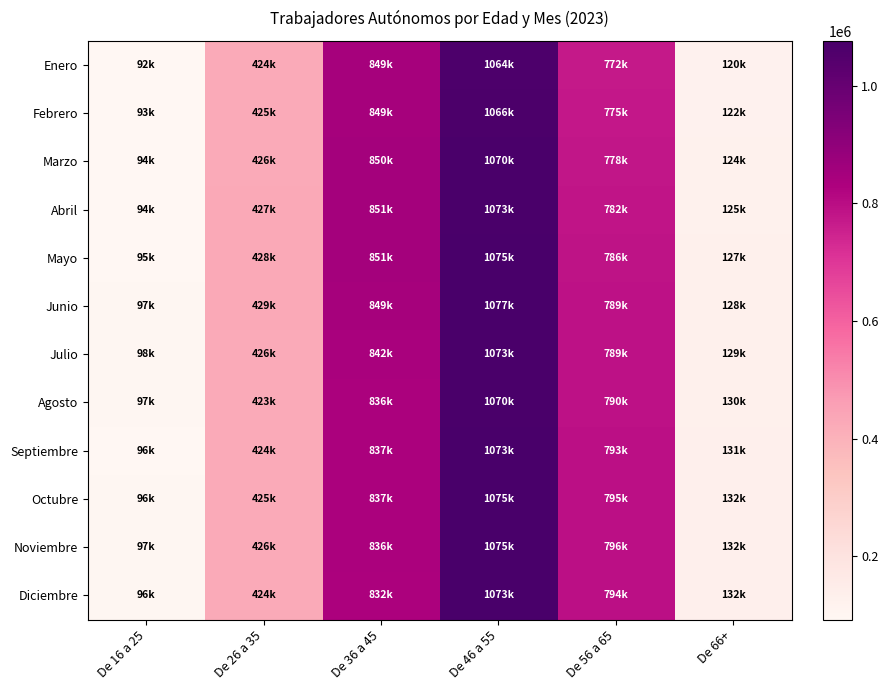

Reading left to right, transcribe all the data shown in this chart.

Enero: De 16 a 25=92022	De 26 a 35=423686	De 36 a 45=849236	De 46 a 55=1064193	De 56 a 65=772359	De 66+=120391
Febrero: De 16 a 25=92717	De 26 a 35=424642	De 36 a 45=848685	De 46 a 55=1066067	De 56 a 65=774905	De 66+=122103
Marzo: De 16 a 25=93550	De 26 a 35=426172	De 36 a 45=849994	De 46 a 55=1069684	De 56 a 65=778305	De 66+=123766
Abril: De 16 a 25=94057	De 26 a 35=426943	De 36 a 45=850694	De 46 a 55=1072863	De 56 a 65=781939	De 66+=125266
Mayo: De 16 a 25=94643	De 26 a 35=428305	De 36 a 45=850681	De 46 a 55=1075494	De 56 a 65=785613	De 66+=126735
Junio: De 16 a 25=96737	De 26 a 35=428960	De 36 a 45=849266	De 46 a 55=1076748	De 56 a 65=788756	De 66+=128157
Julio: De 16 a 25=98367	De 26 a 35=426274	De 36 a 45=841911	De 46 a 55=1072870	De 56 a 65=789110	De 66+=128998
Agosto: De 16 a 25=97116	De 26 a 35=422979	De 36 a 45=835965	De 46 a 55=1069867	De 56 a 65=790447	De 66+=130239
Septiembre: De 16 a 25=95507	De 26 a 35=424433	De 36 a 45=837340	De 46 a 55=1073397	De 56 a 65=793346	De 66+=131189
Octubre: De 16 a 25=96008	De 26 a 35=425462	De 36 a 45=837474	De 46 a 55=1074828	De 56 a 65=794910	De 66+=131655
Noviembre: De 16 a 25=96661	De 26 a 35=426226	De 36 a 45=835529	De 46 a 55=1074578	De 56 a 65=795780	De 66+=132087
Diciembre: De 16 a 25=96204	De 26 a 35=424353	De 36 a 45=831739	De 46 a 55=1073169	De 56 a 65=794388	De 66+=132140